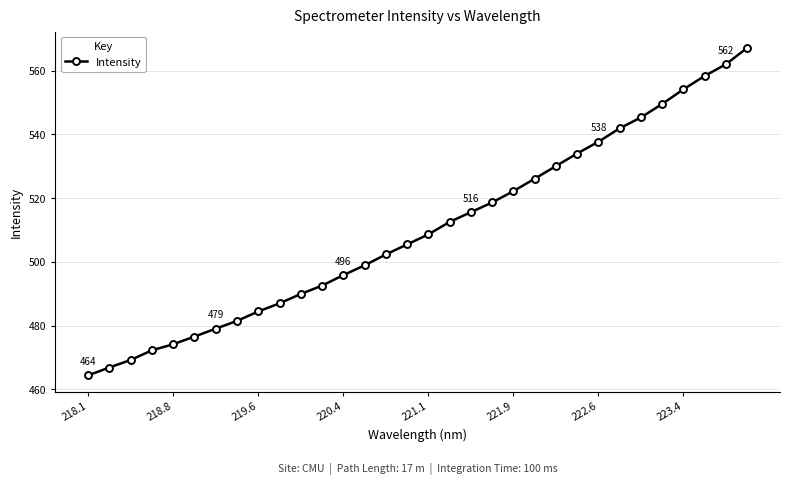

What is the maximum value shown in the chart?

567.1